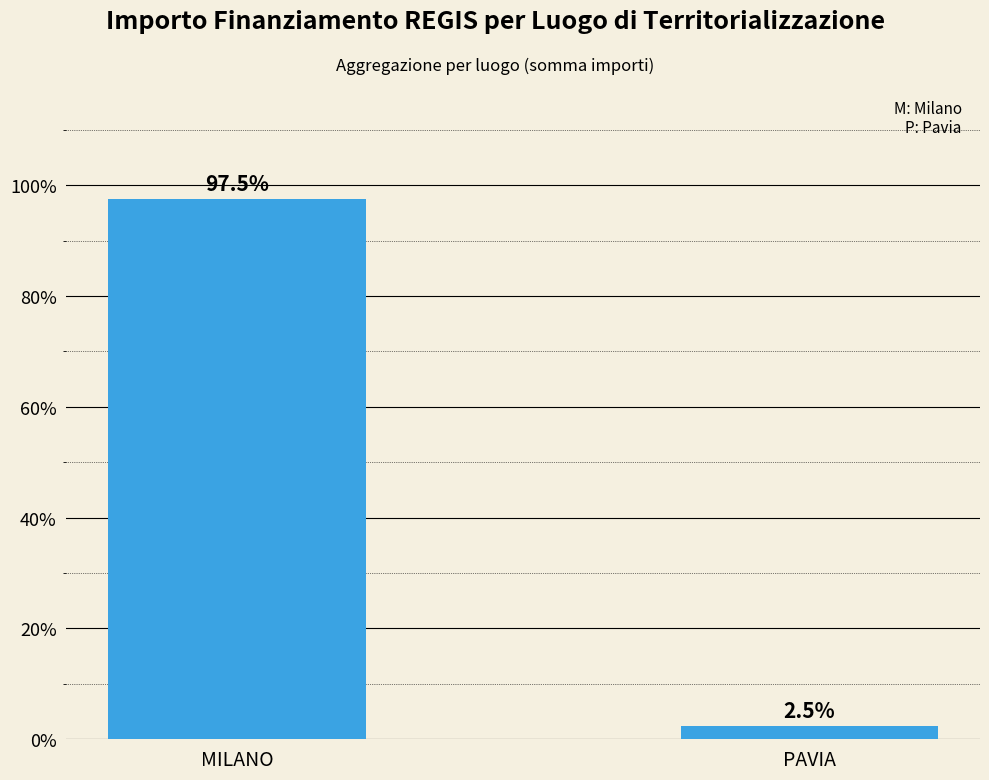

What is the label of the 1st bar from the right?

PAVIA